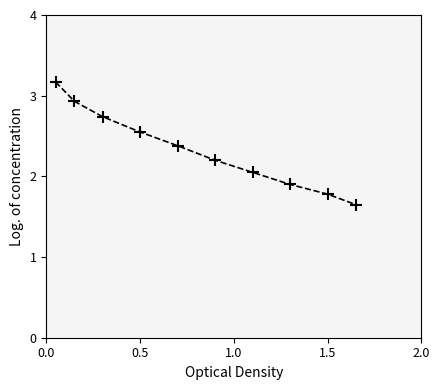

How many lines are shown in the chart?

1